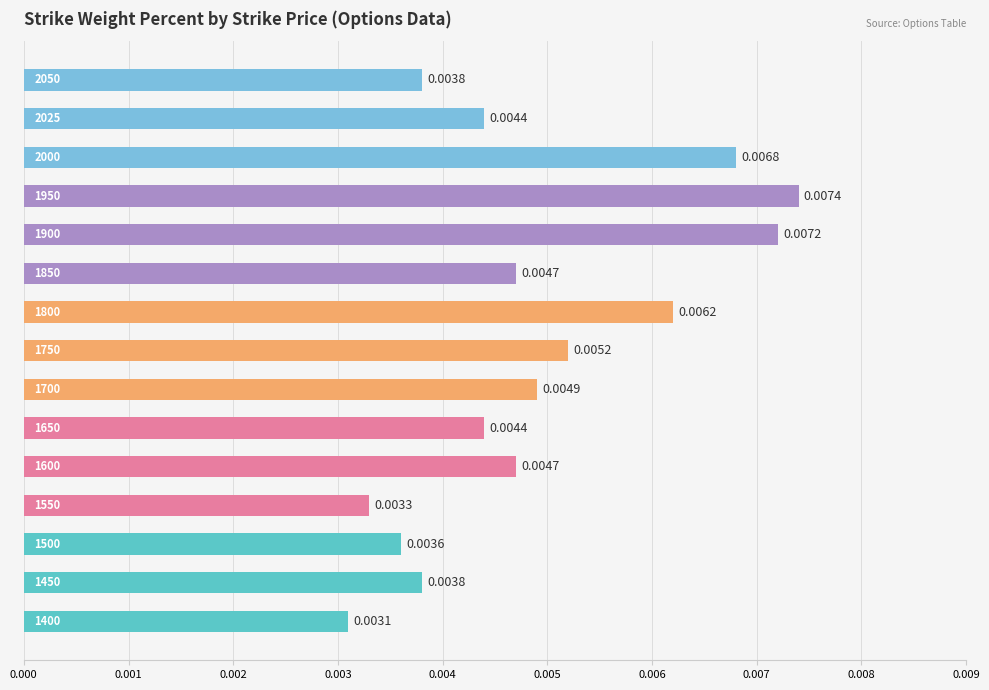

Does the chart contain stacked bars?

No